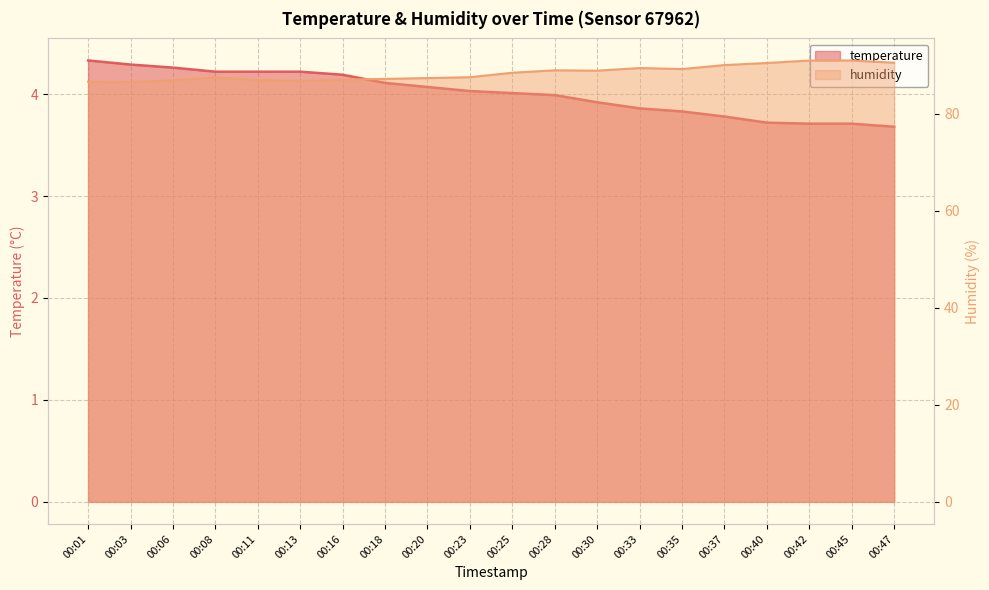

Which series changed the most between 00:01 and 00:16?

humidity